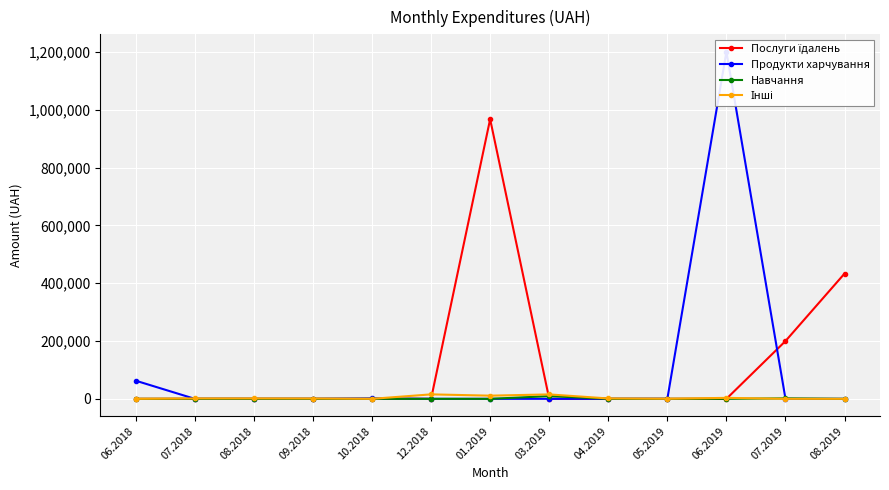

Reading left to right, what are all the values shown in this chart?

Послуги їдалень: 0.0	0.0	0.0	0.0	0.0	0.0	967487.5	0.0	0.0	0.0	0.0	199887.6	433414.4
Продукти харчування: 62755.6	0.0	0.0	0.0	1190.0	0.0	0.0	0.0	0.0	0.0	1200911.5	0.0	0.0
Навчання: 0.0	0.0	0.0	0.0	0.0	0.0	0.0	9350.4	0.0	0.0	0.0	1560.0	0.0
Інші: 0.0	1284.0	1359.0	1062.1	0.0	15451.8	10958.2	15316.2	1290.3	237.1	3339.5	0.0	0.0